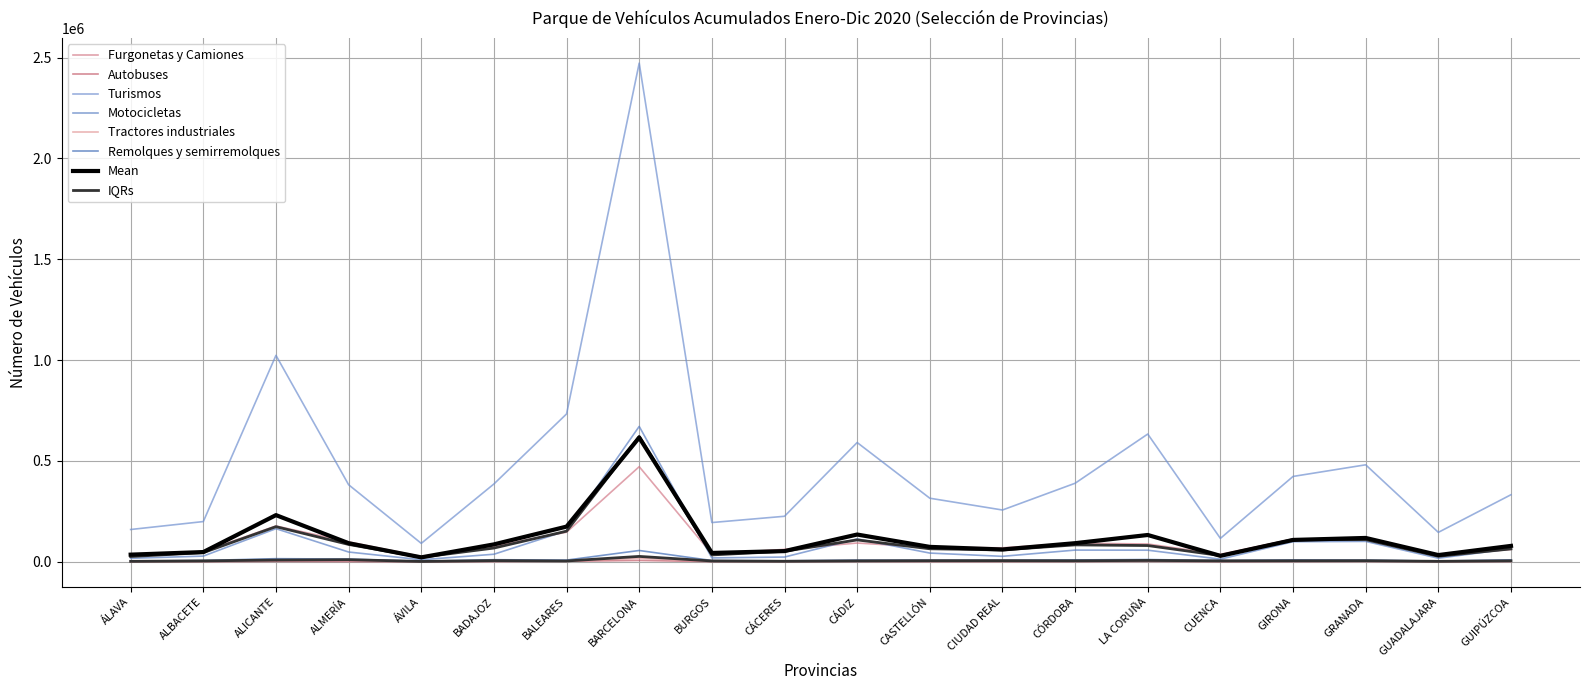

Rank the categories by Autobuses value from lowest to highest.

ÁVILA, GUADALAJARA, CUENCA, ALBACETE, BURGOS, CASTELLÓN, ÁLAVA, CIUDAD REAL, CÁCERES, CÓRDOBA, BADAJOZ, ALMERÍA, GUIPÚZCOA, GIRONA, CÁDIZ, GRANADA, ALICANTE, LA CORUÑA, BALEARES, BARCELONA